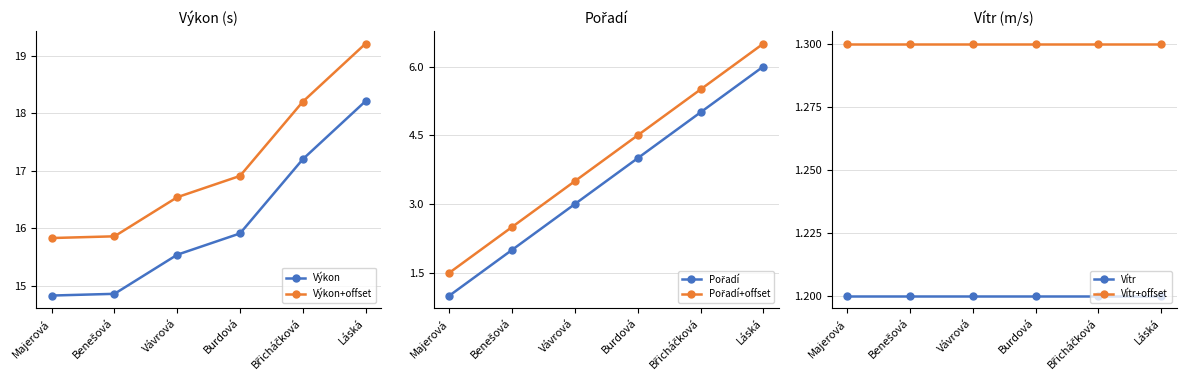

How many data points in Pořadí are above 4?

2